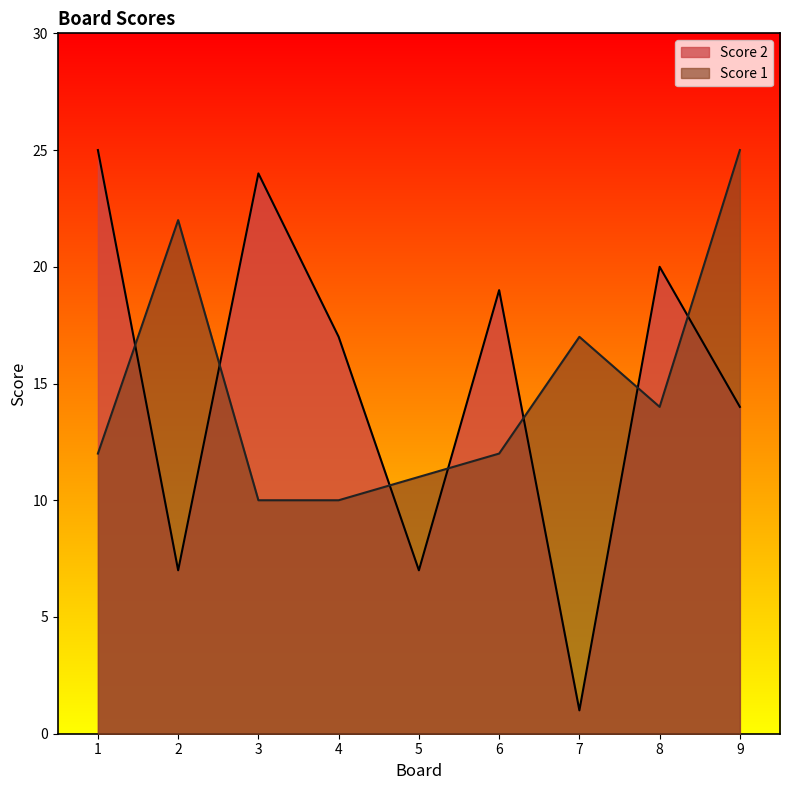

Reading left to right, extract all data points from this chart.

Score 2: 25	7	24	17	7	19	1	20	14
Score 1: 12	22	10	10	11	12	17	14	25